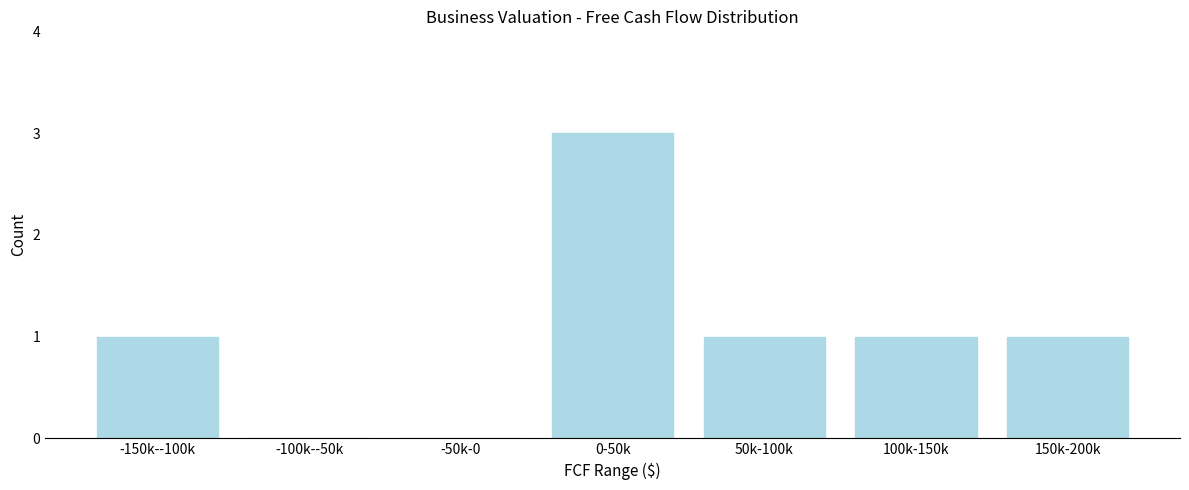

Reading left to right, what are all the values shown in this chart?

-150k--100k=1	-100k--50k=0	-50k-0=0	0-50k=3	50k-100k=1	100k-150k=1	150k-200k=1